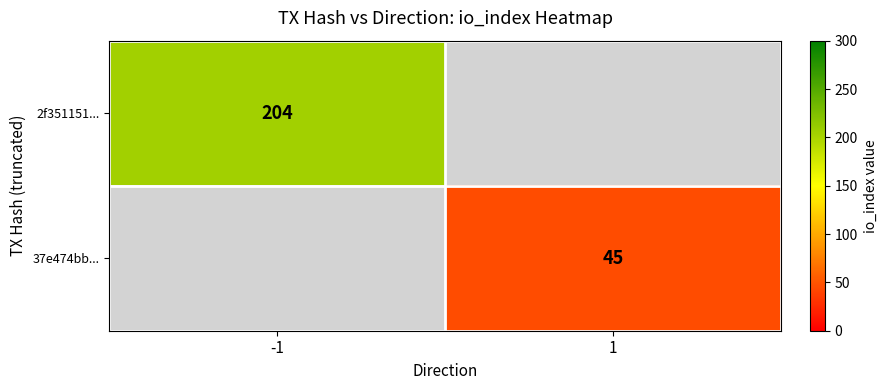

The 37e474bb... series shows 18 at 1. True or false?

False